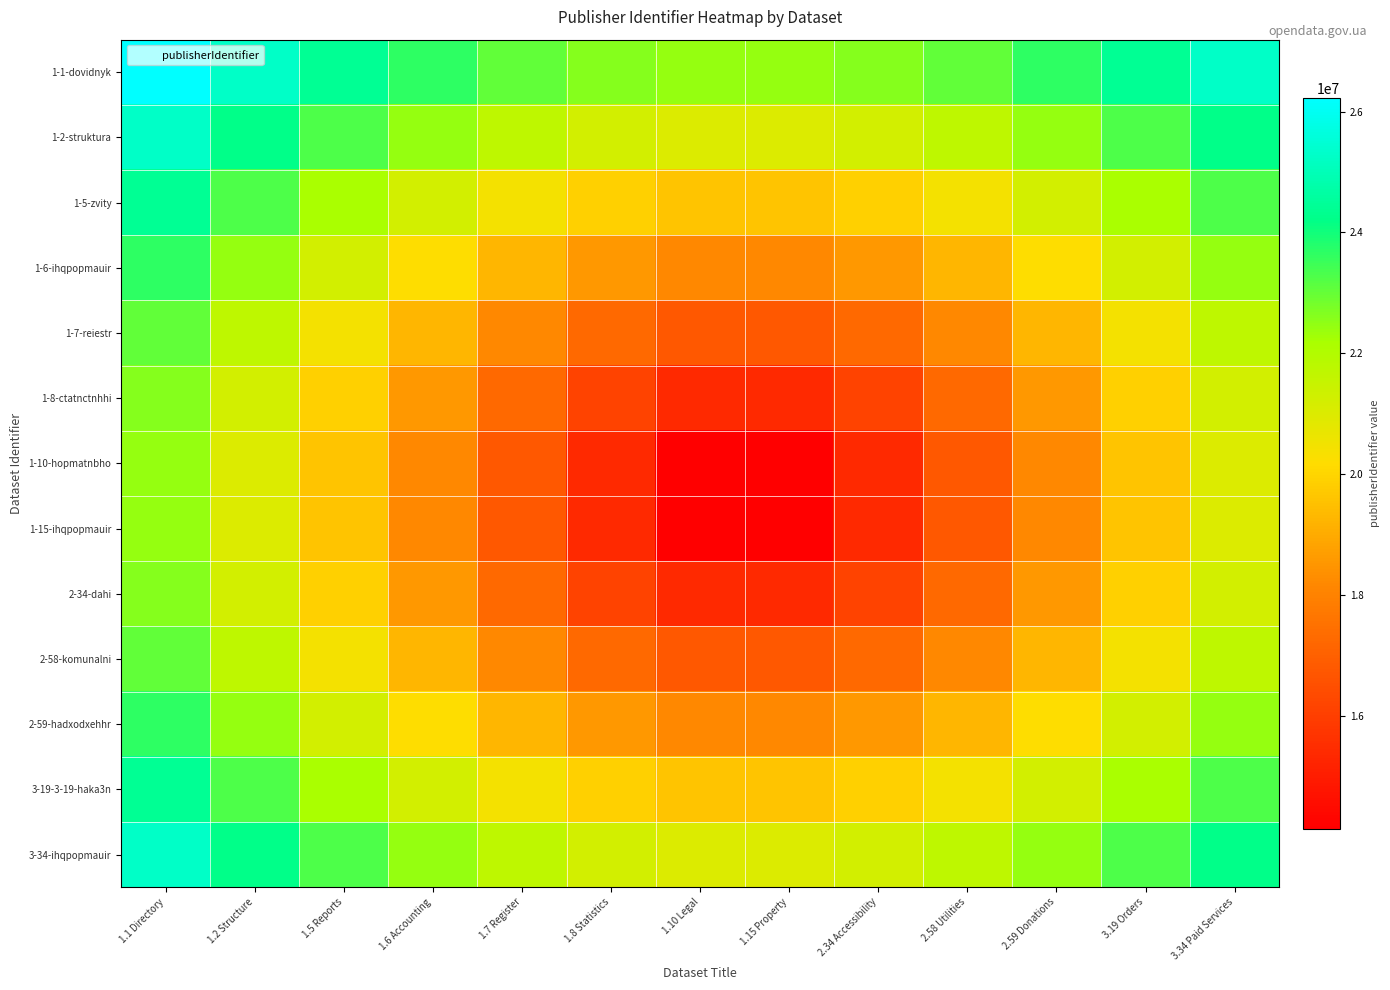

What is the minimum value shown in the chart?

14123534.4